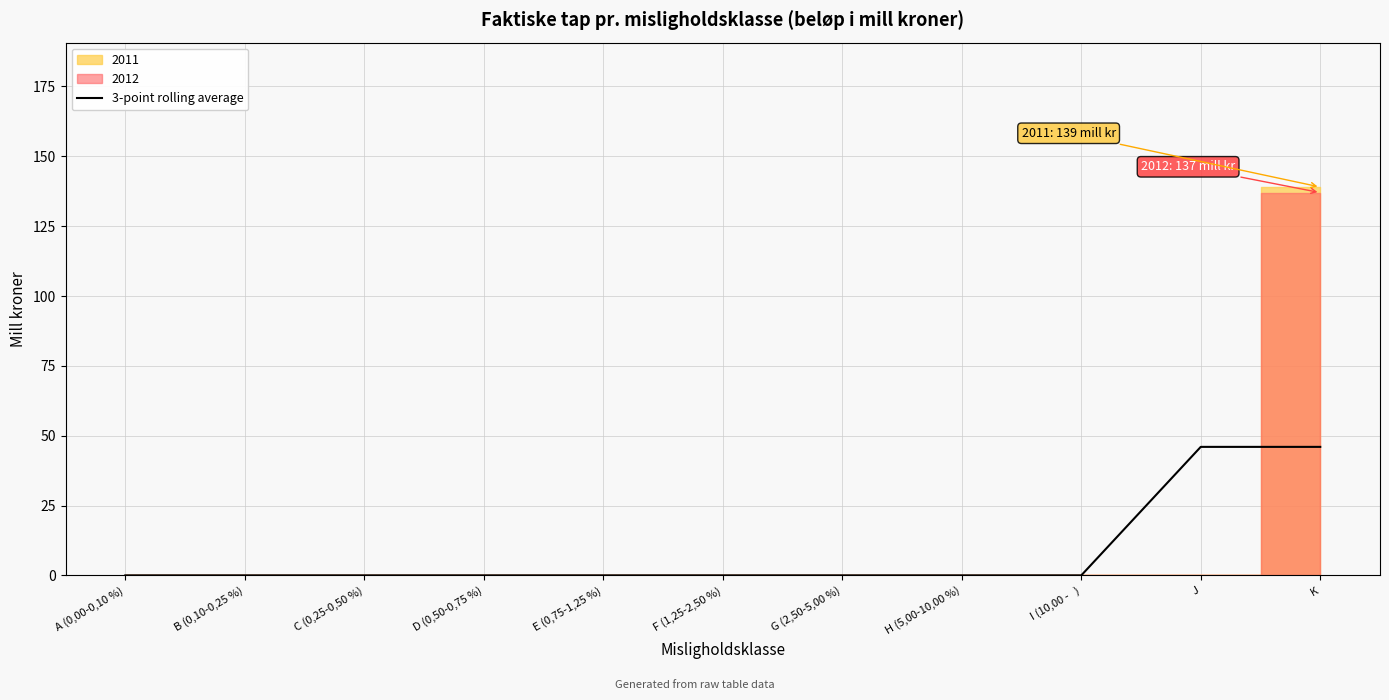

True or false: the data shows 0 at E (0,75-1,25 %).

True